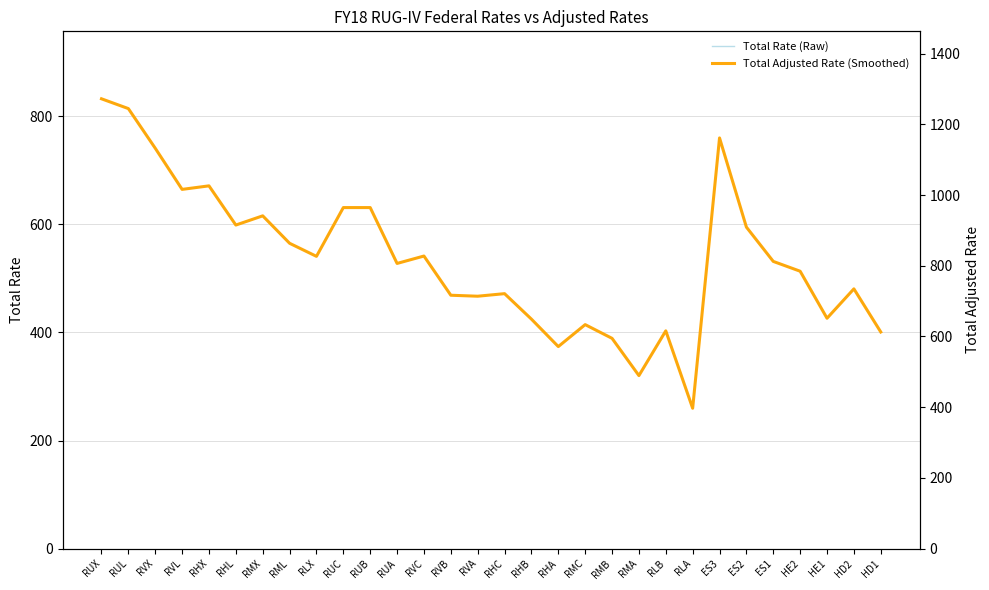

What is the sum of the Total Rate (Raw) values at RVB and RVC?

1010.5